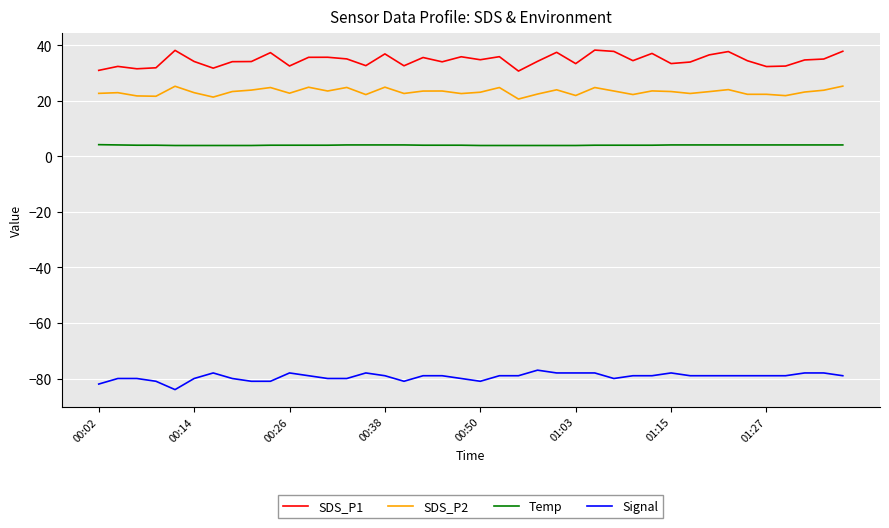

What is the highest value of the Temp series?

4.2